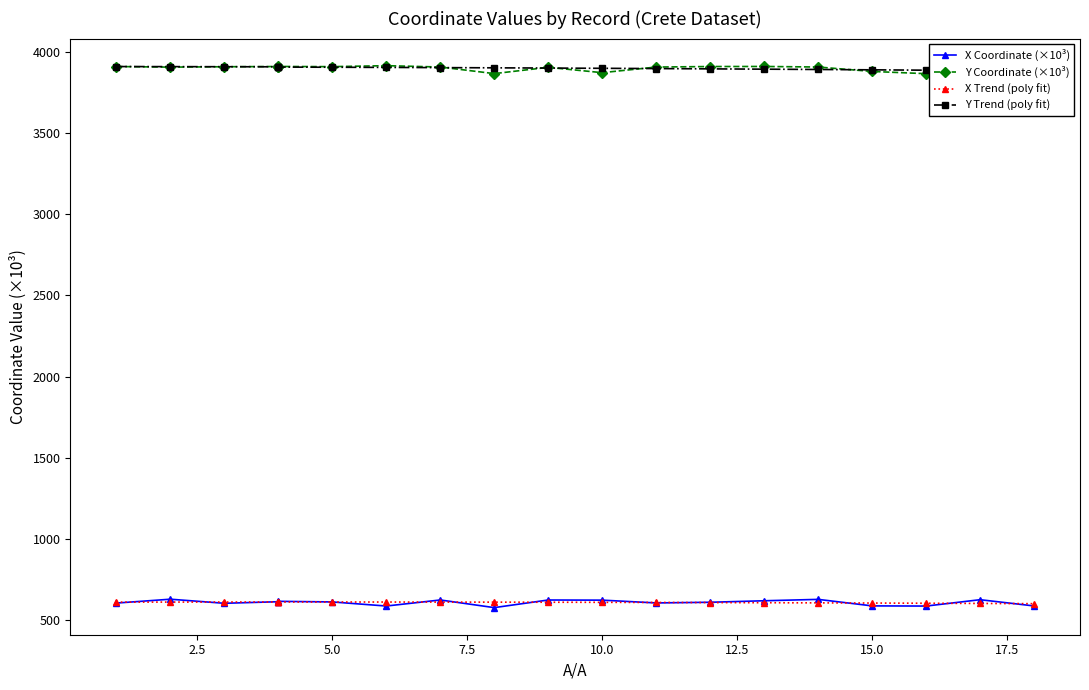

What is the average value of the Y Trend (poly fit) series?

3899.8